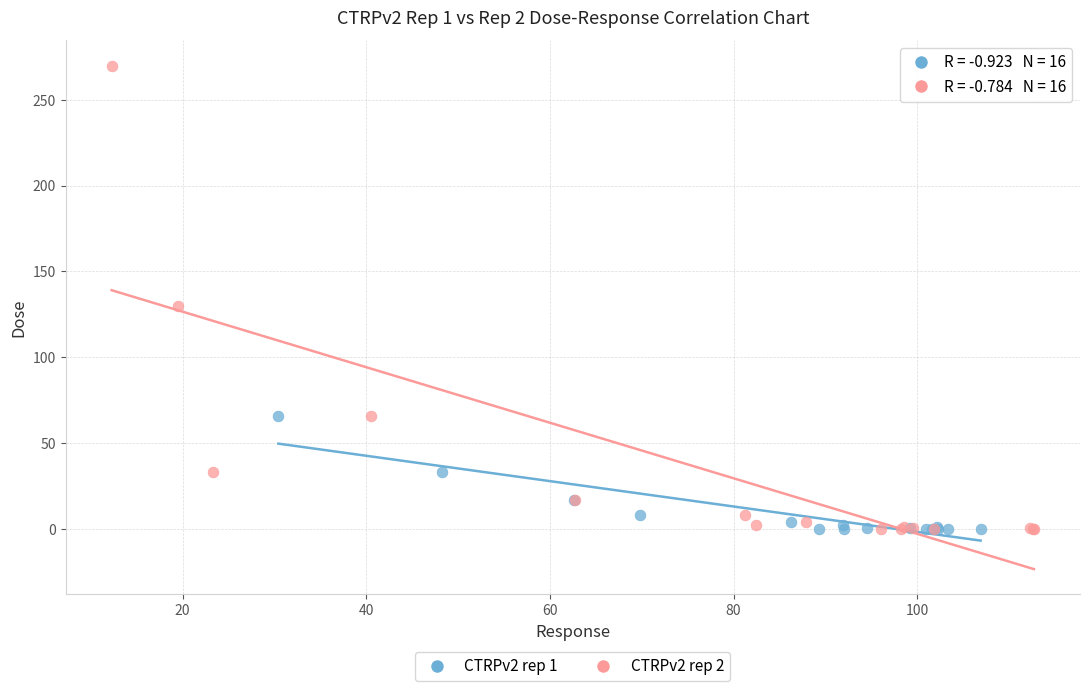

Which series has the widest spread of Y values?

CTRPv2 rep 2